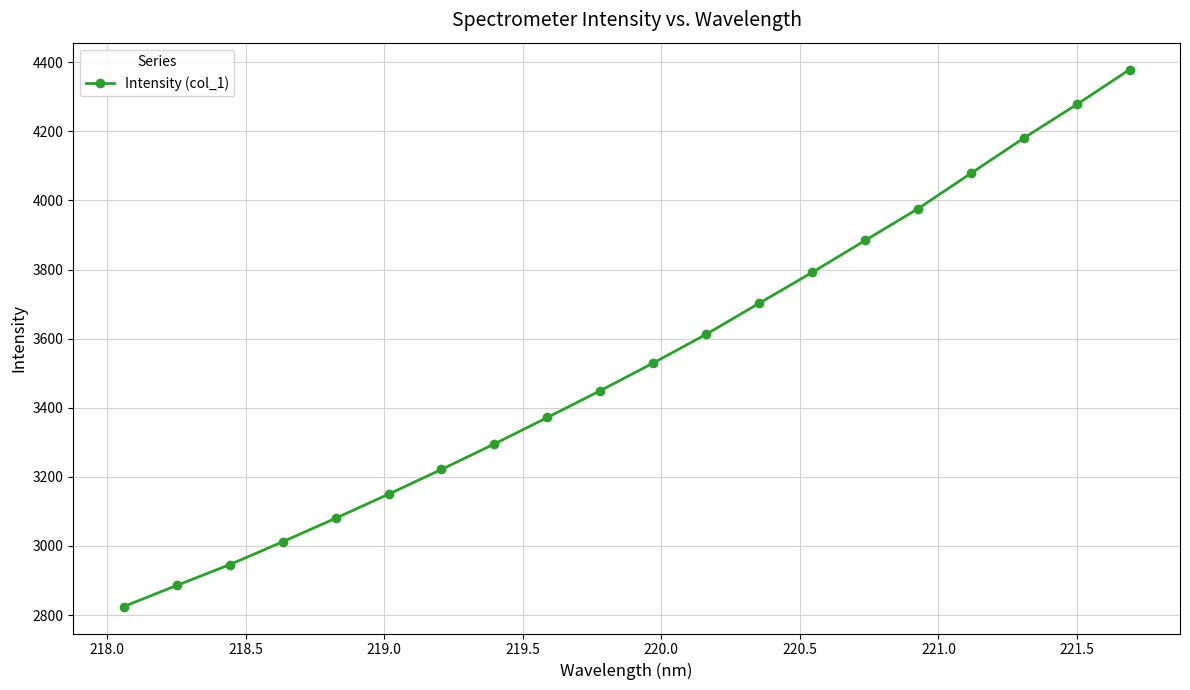

True or false: the data has more than 1 interior local peaks.

False